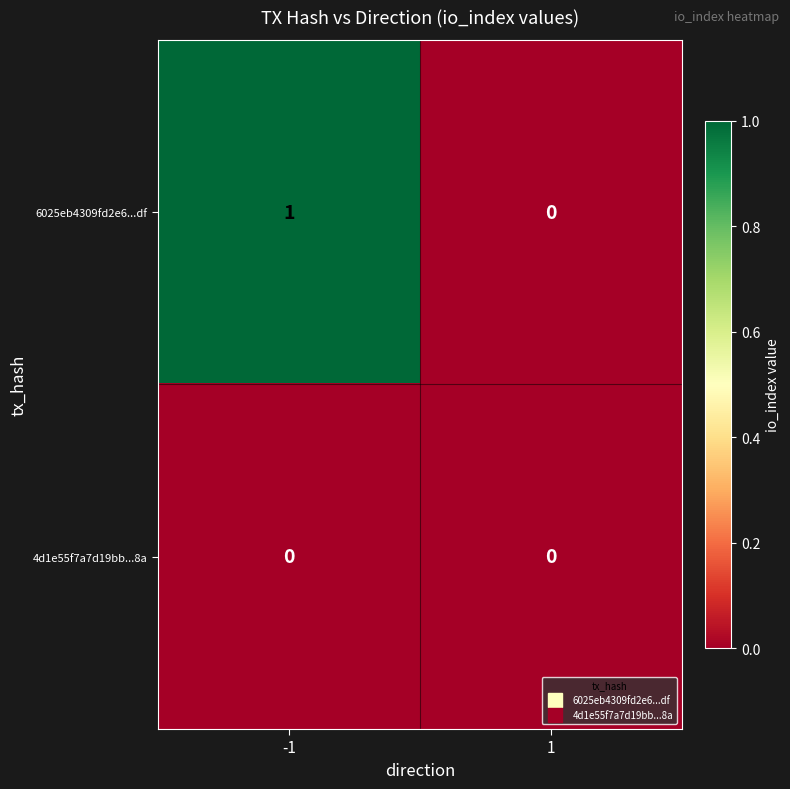

Reading right to left, what are all the values shown in this chart?

6025eb4309fd2e6...df: 0	1
4d1e55f7a7d19bb...8a: 0	0